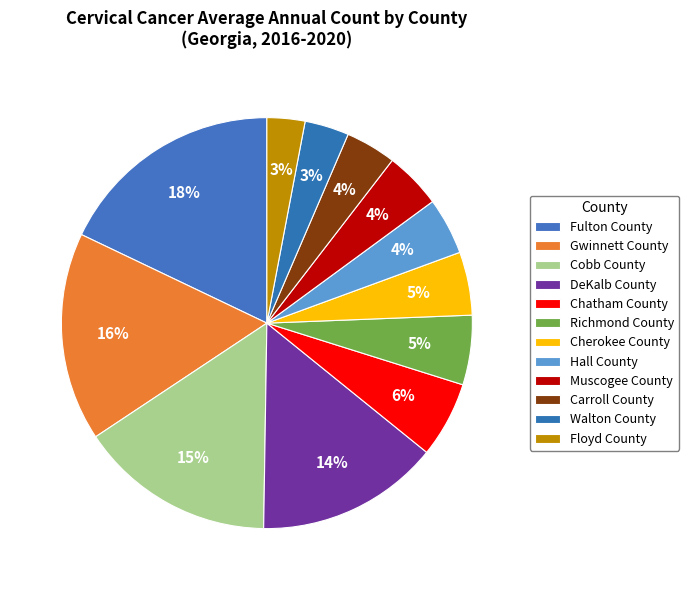

Is Walton County the majority of the pie?

No